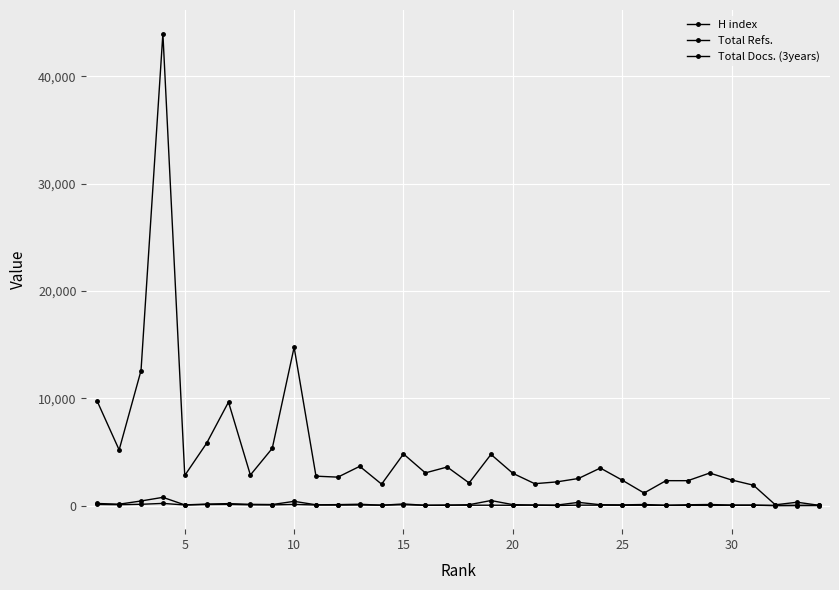

How many categories are shown in the chart?

34